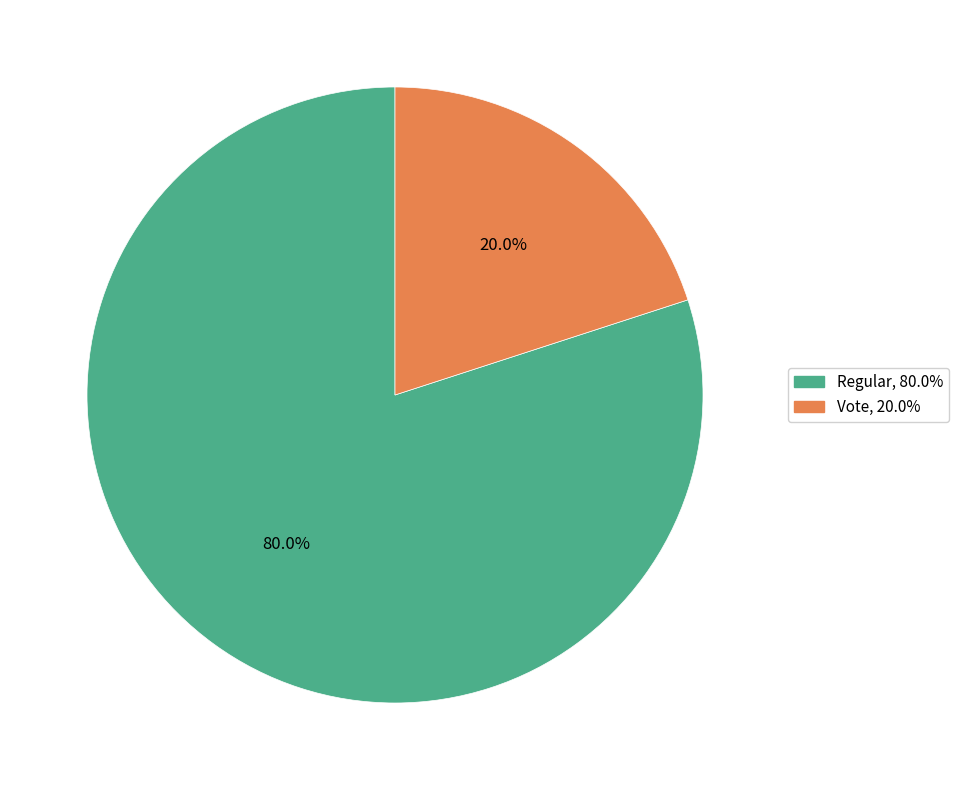

What percentage do Regular and Vote together represent?

100.0%